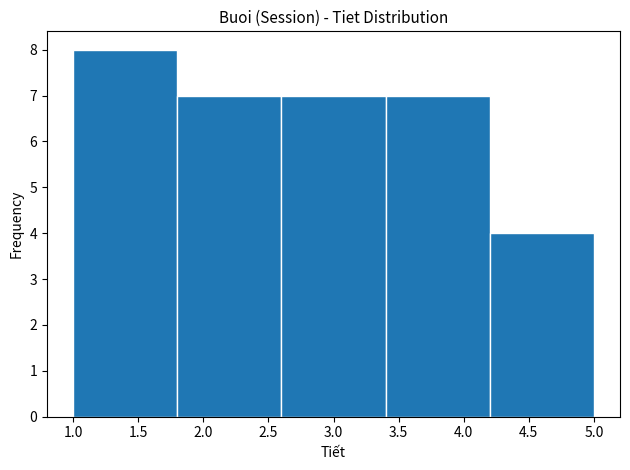

What is the height of the bar covering 4.2 to 5.0 on the x-axis? The values are not printed on the chart, so give them approximately, as read against the axis.

4